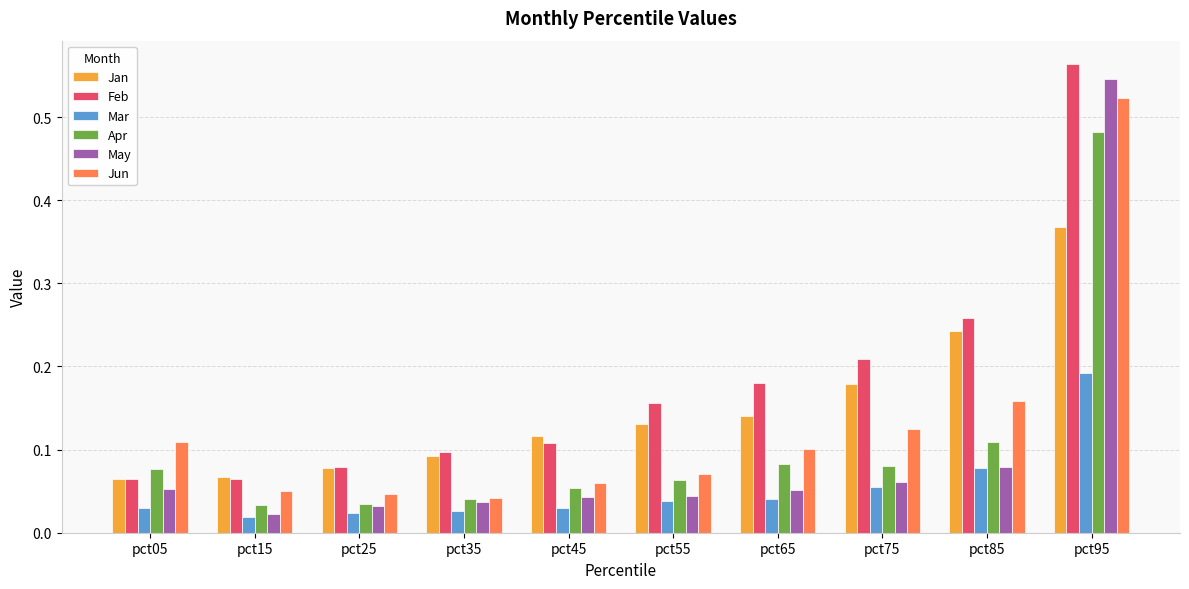

Which series has the largest range (max minus min)?

May